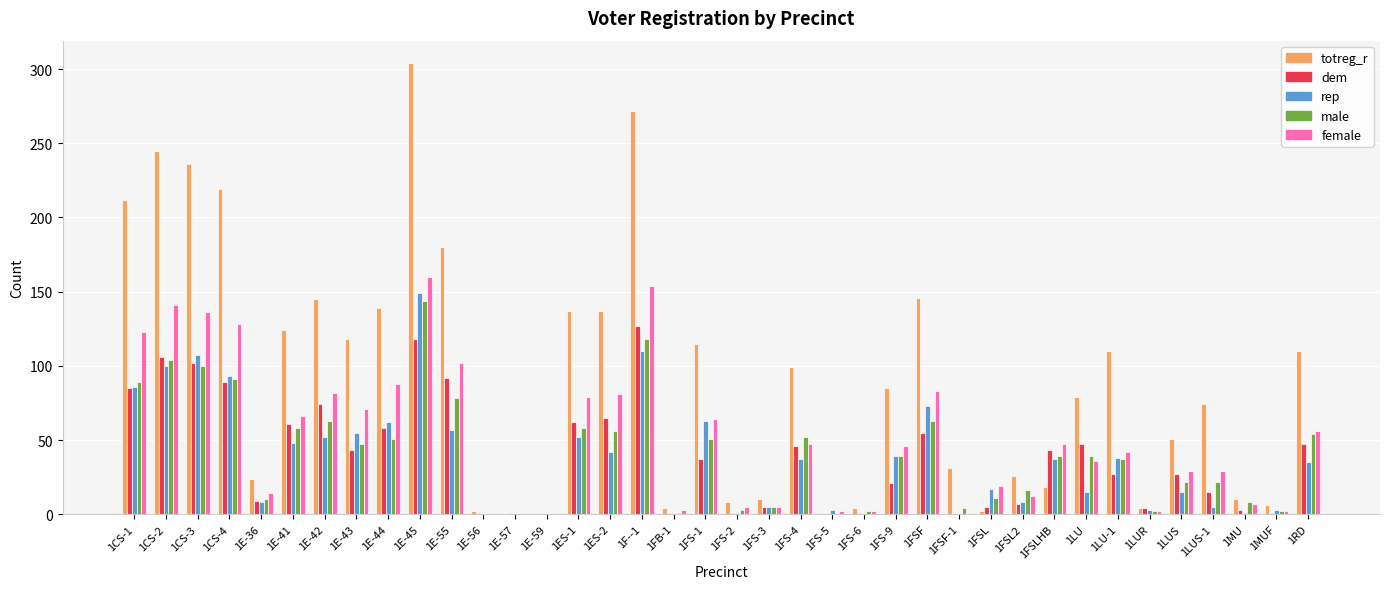

What is the maximum value shown in the chart?

304